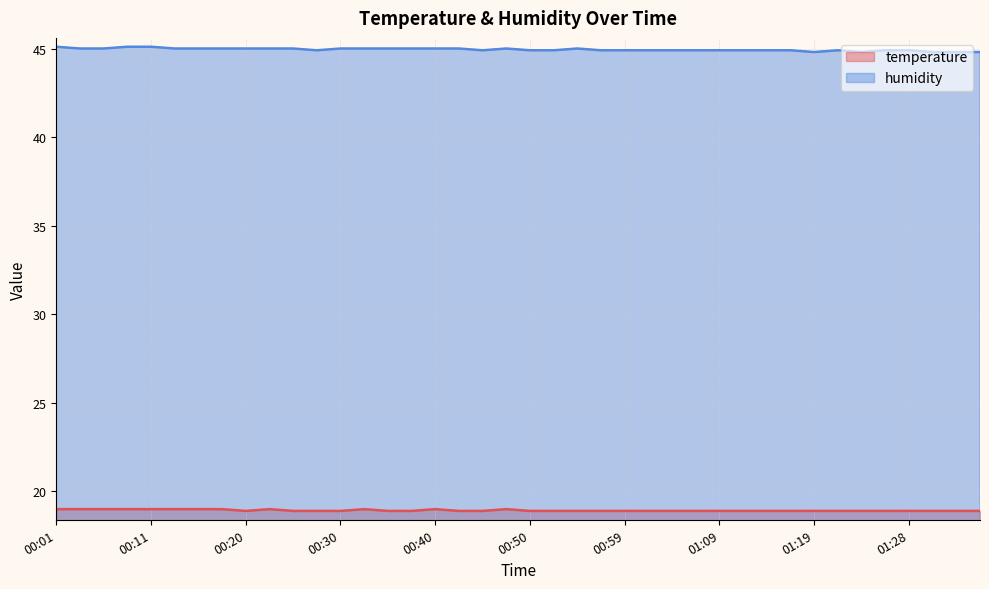

What is the label of the 18th point from the left?

00:42